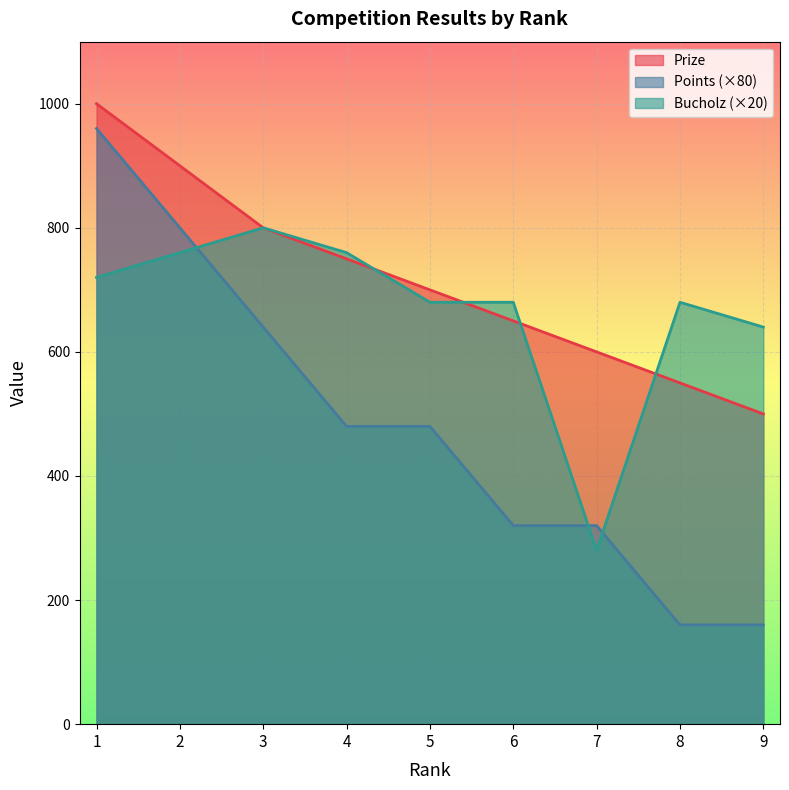

What is the total value across all series at 2?

2460